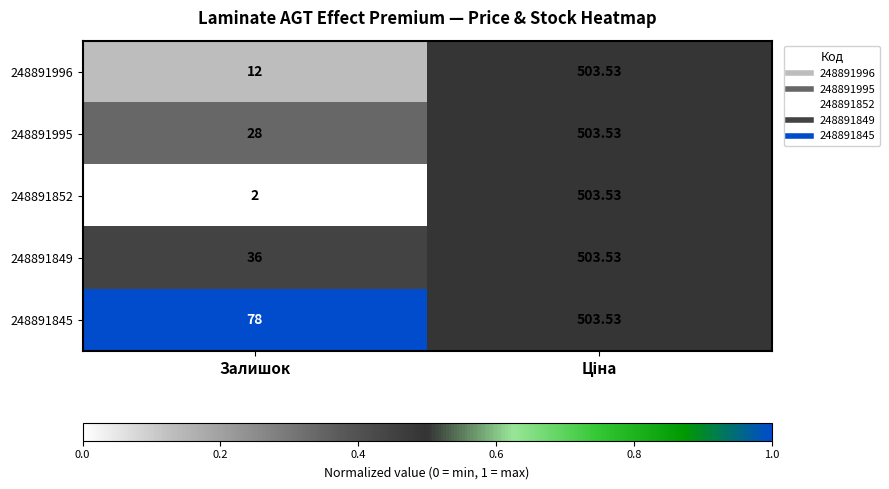

Which label corresponds to the smallest value in the chart?

Залишок